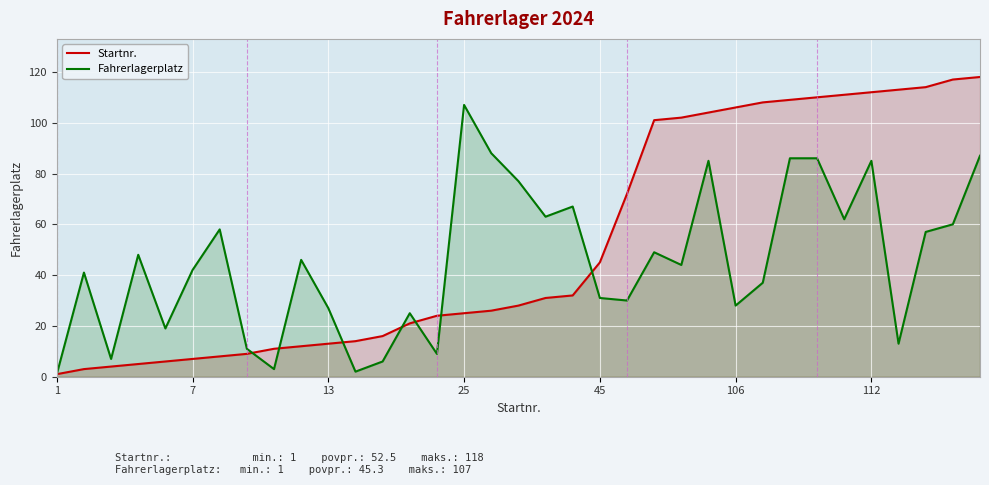

Which series has the largest total across all categories?

Startnr.